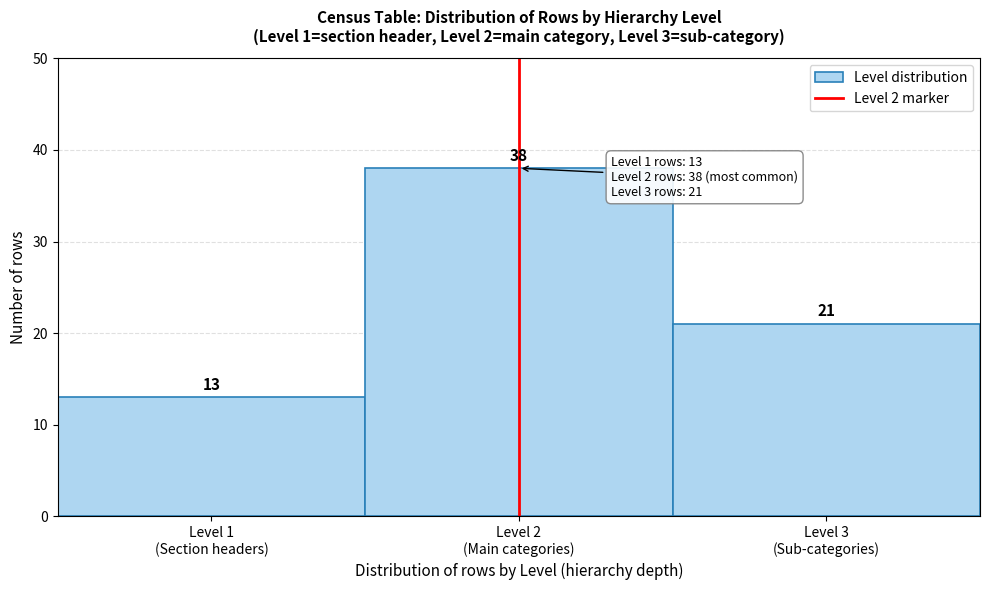

Reading right to left, what are all the values shown in this chart?

21	38	13